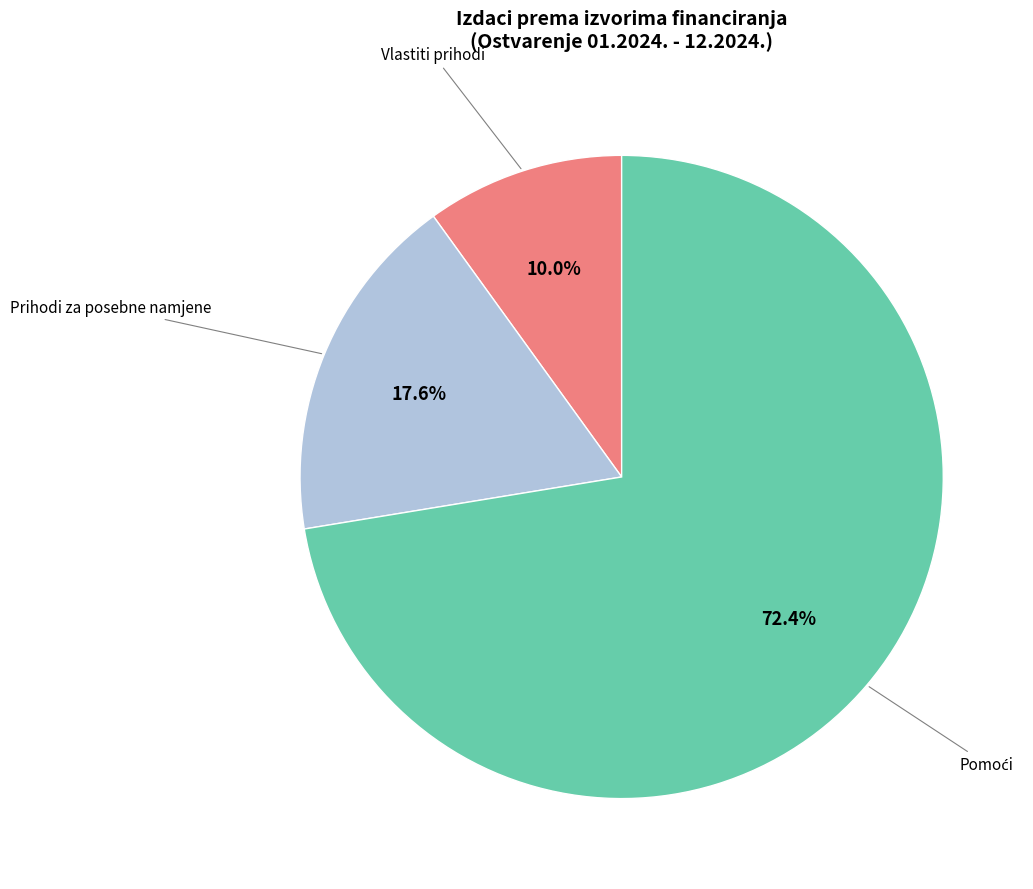

How many segments does this pie chart have?

3